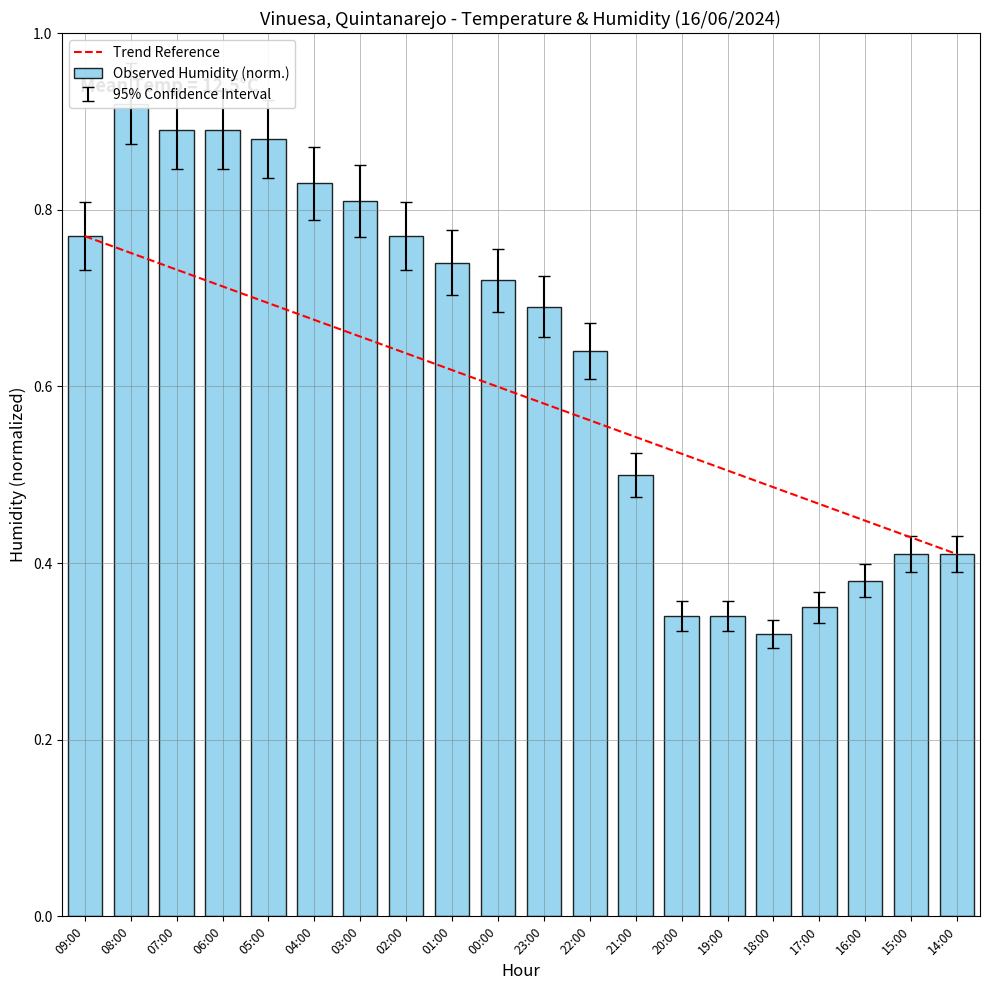

The Temperatura (ºC) series shows 0.8 at 03:00. True or false?

True